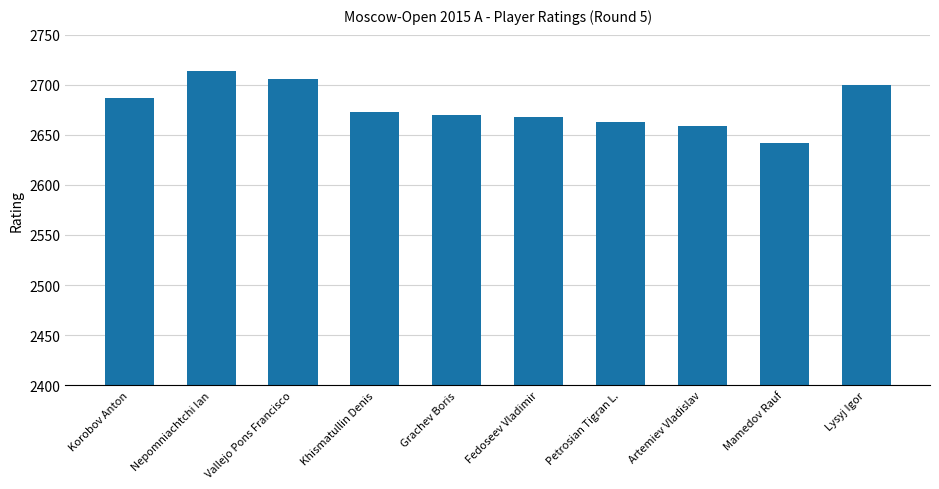

What is the label of the 5th bar from the right?

Fedoseev Vladimir